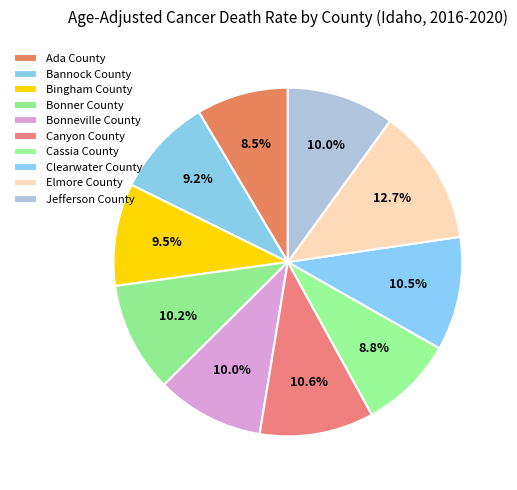

How many slices are in this pie chart?

10